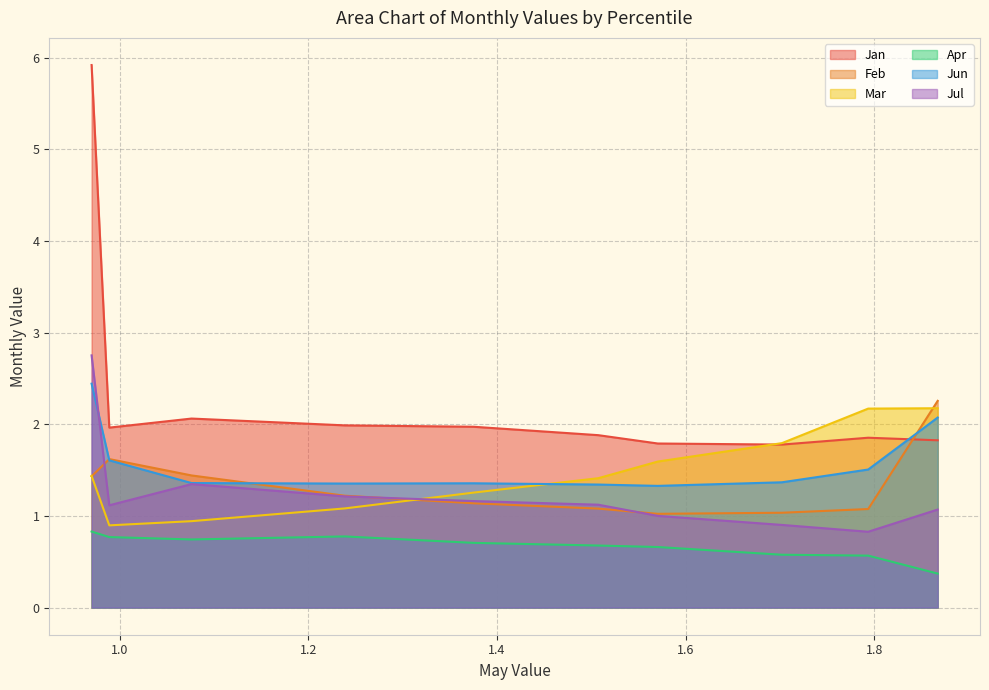

Which series changed the most between pct05 and pct15?

Jan